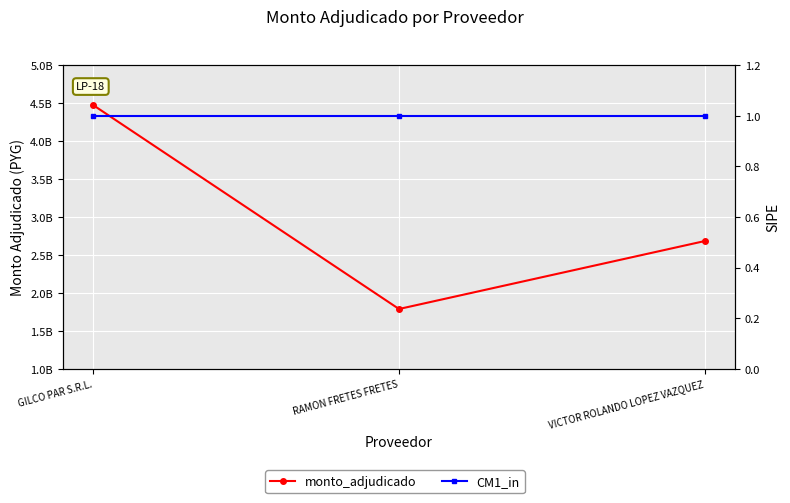

The value of CM1_in at RAMON FRETES FRETES is 2. True or false?

False